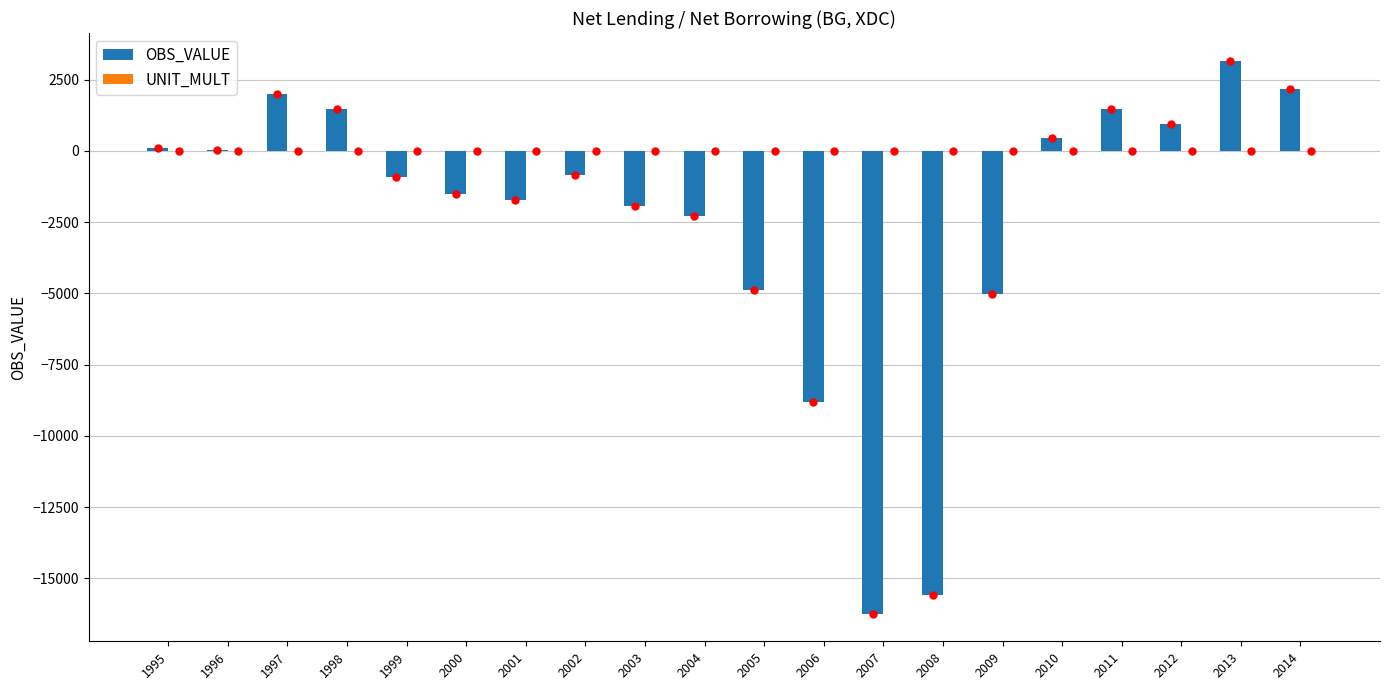

What is the greatest value displayed?

3166